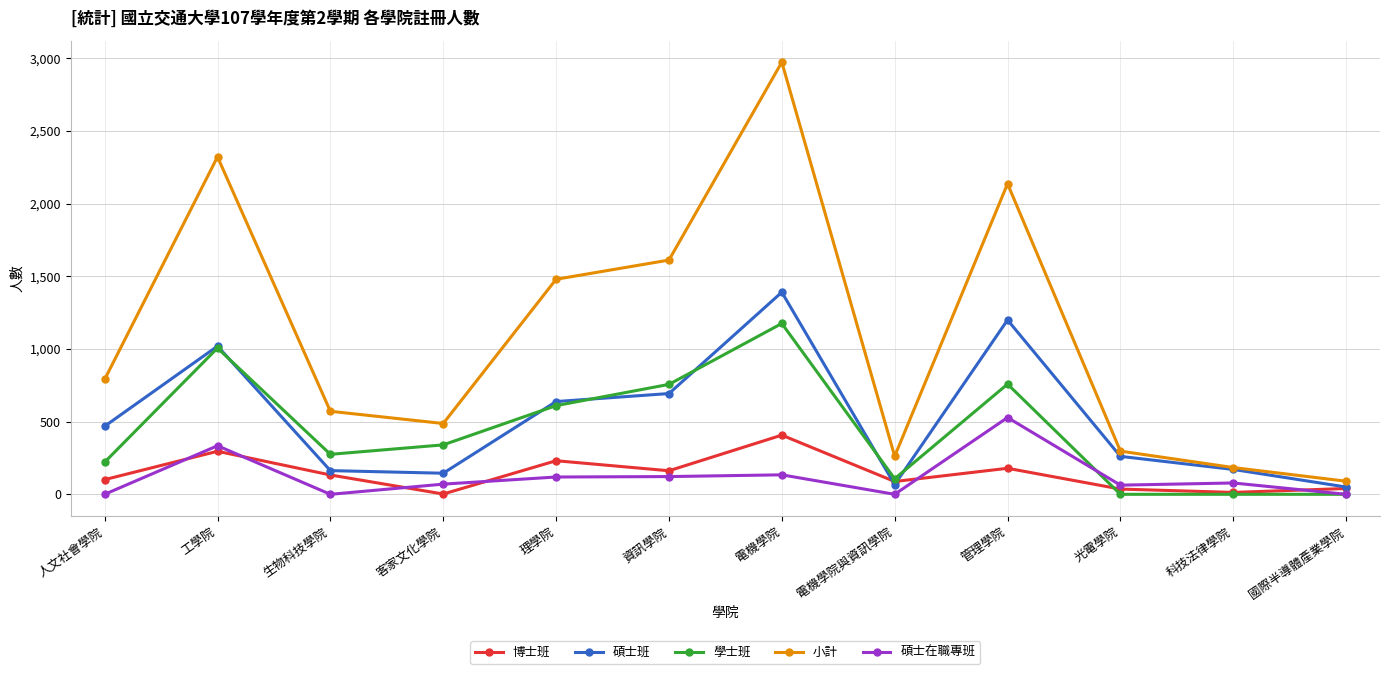

True or false: 學士班 and 小計 intersect in this chart.

False